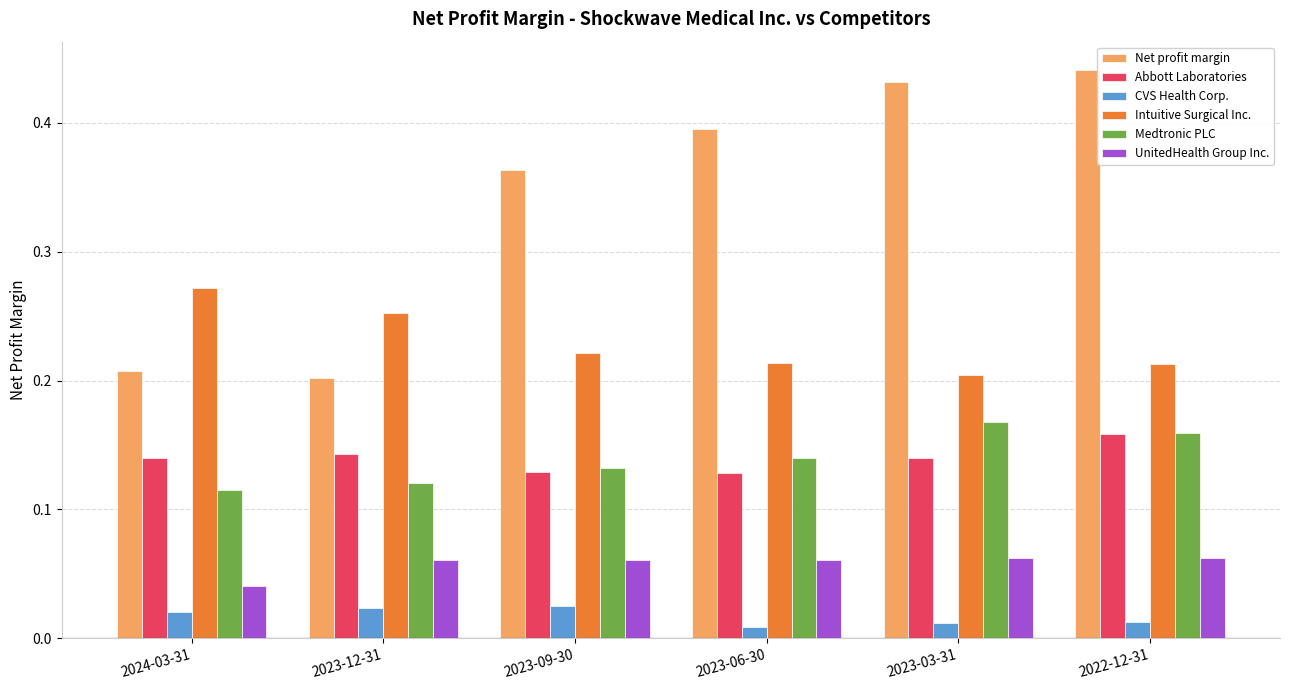

What is the sum of all Net profit margin values?

2.0